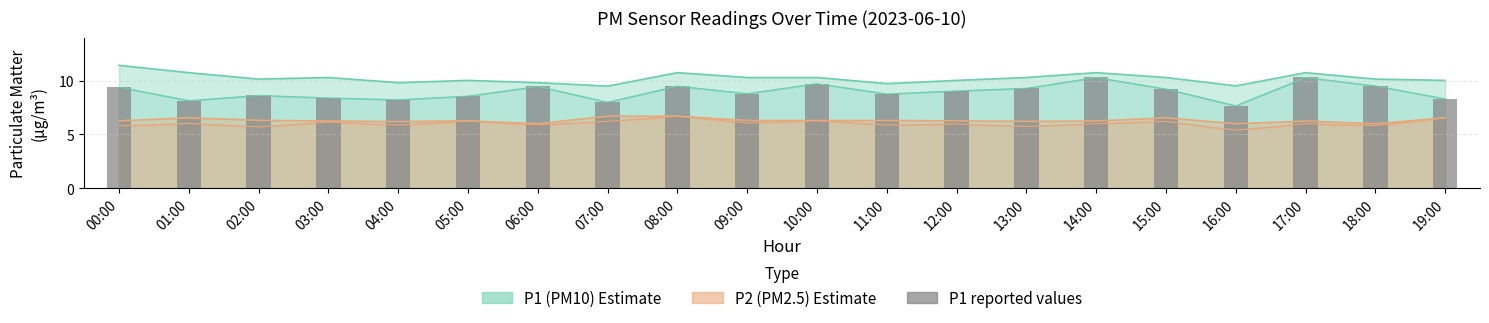

List the labels in order of value, smallest first.

16:00, 07:00, 01:00, 04:00, 19:00, 03:00, 05:00, 02:00, 11:00, 09:00, 12:00, 15:00, 13:00, 00:00, 06:00, 08:00, 18:00, 10:00, 14:00, 17:00